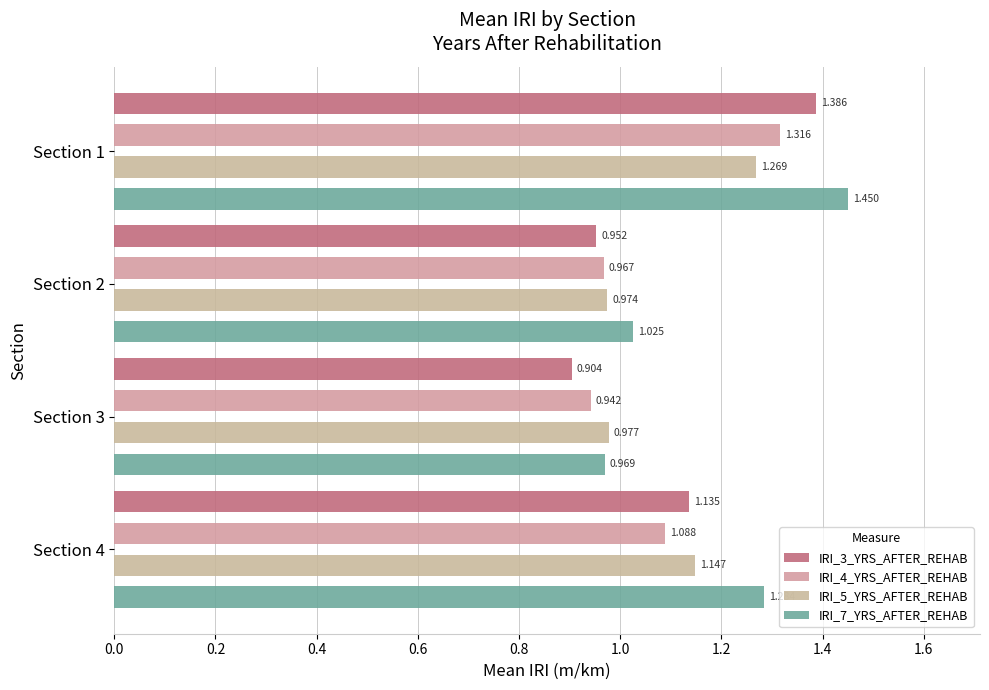

How many series are shown in this chart?

4